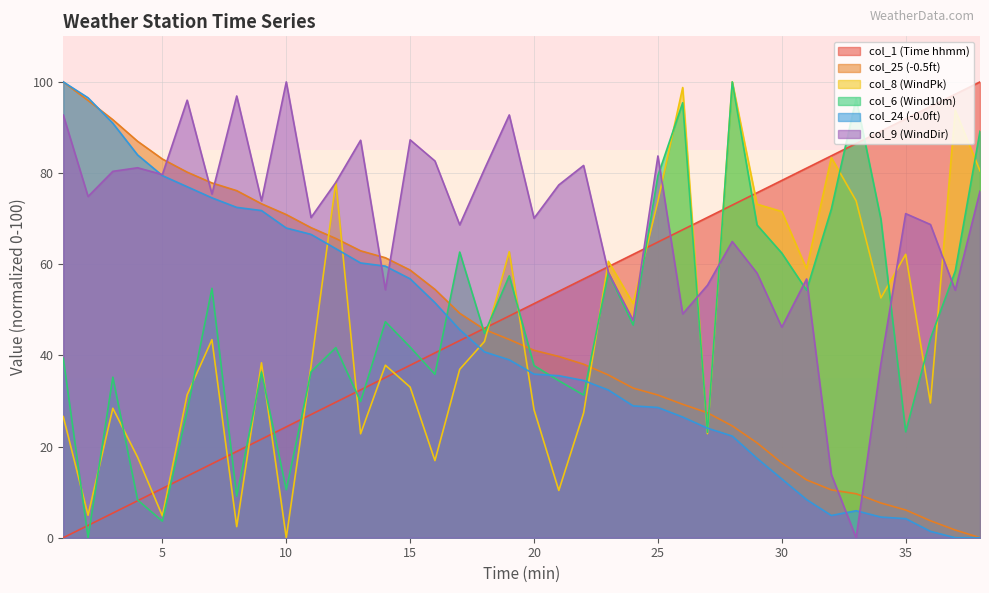

How many data points does each series have?

38